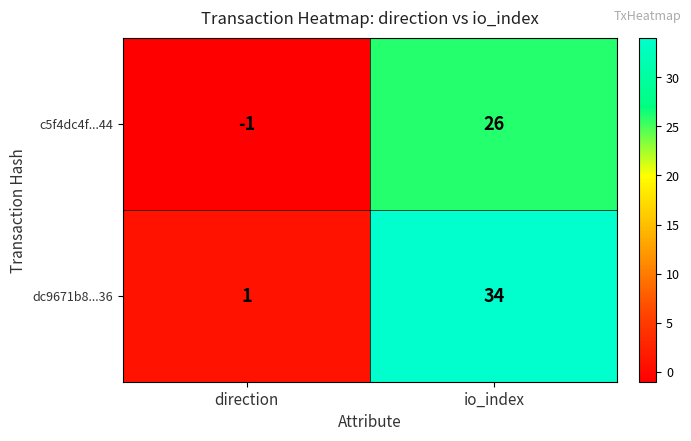

The value of dc9671b8...36 at direction is 1. True or false?

True